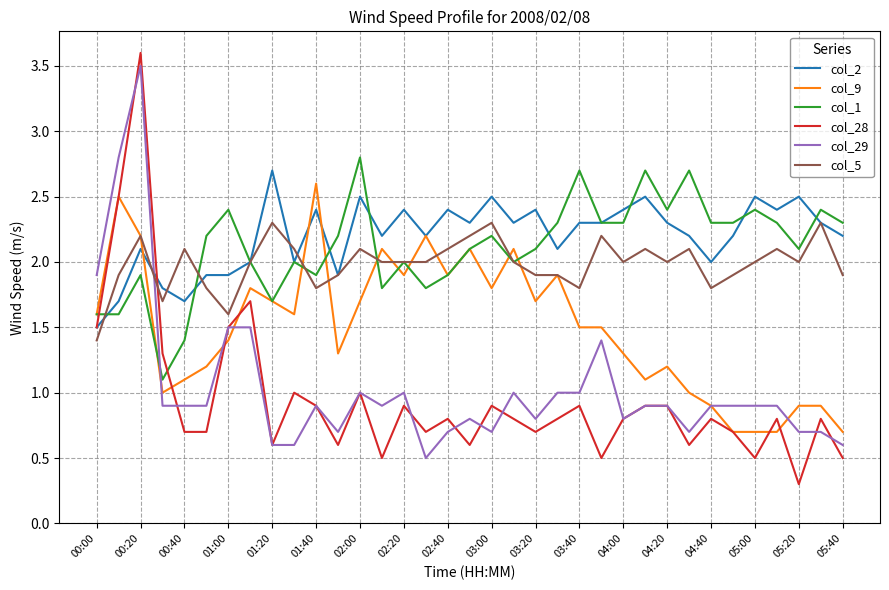

Is this an area chart (filled region under the line)?

No